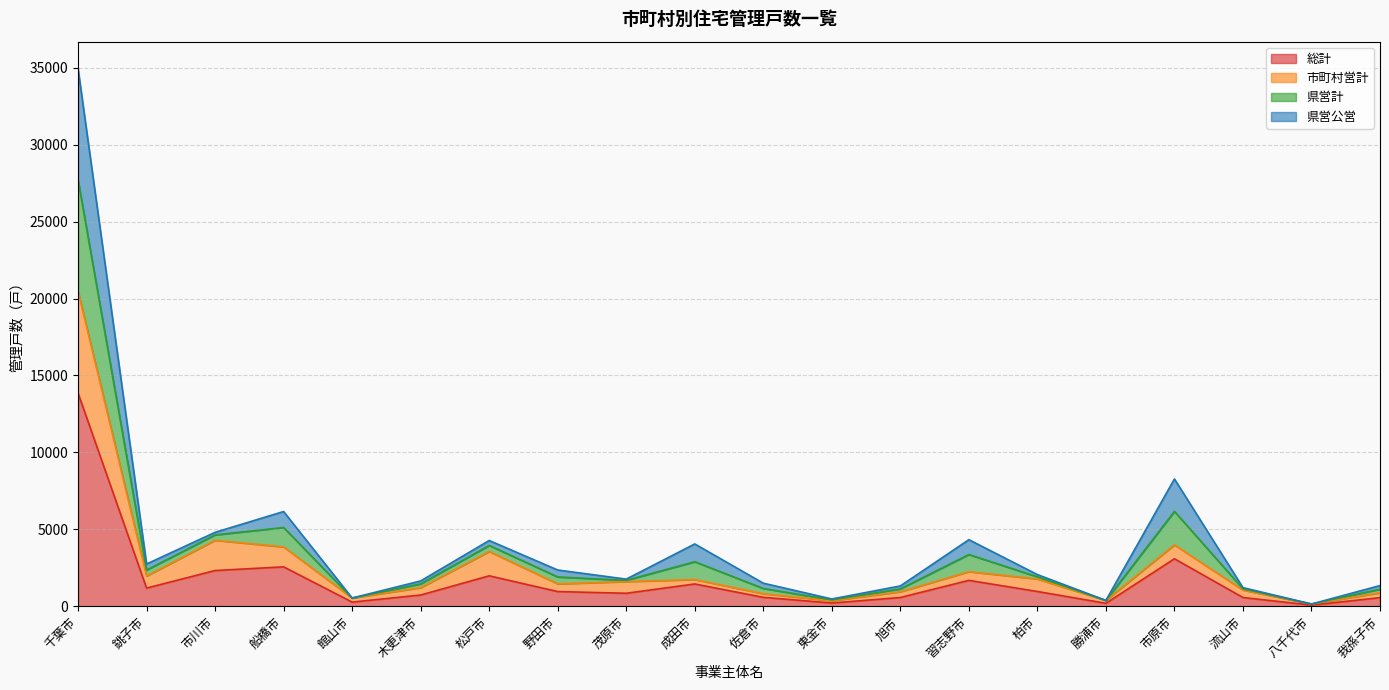

What is the value of the 市町村営計 point at the 1st from the left?

20468